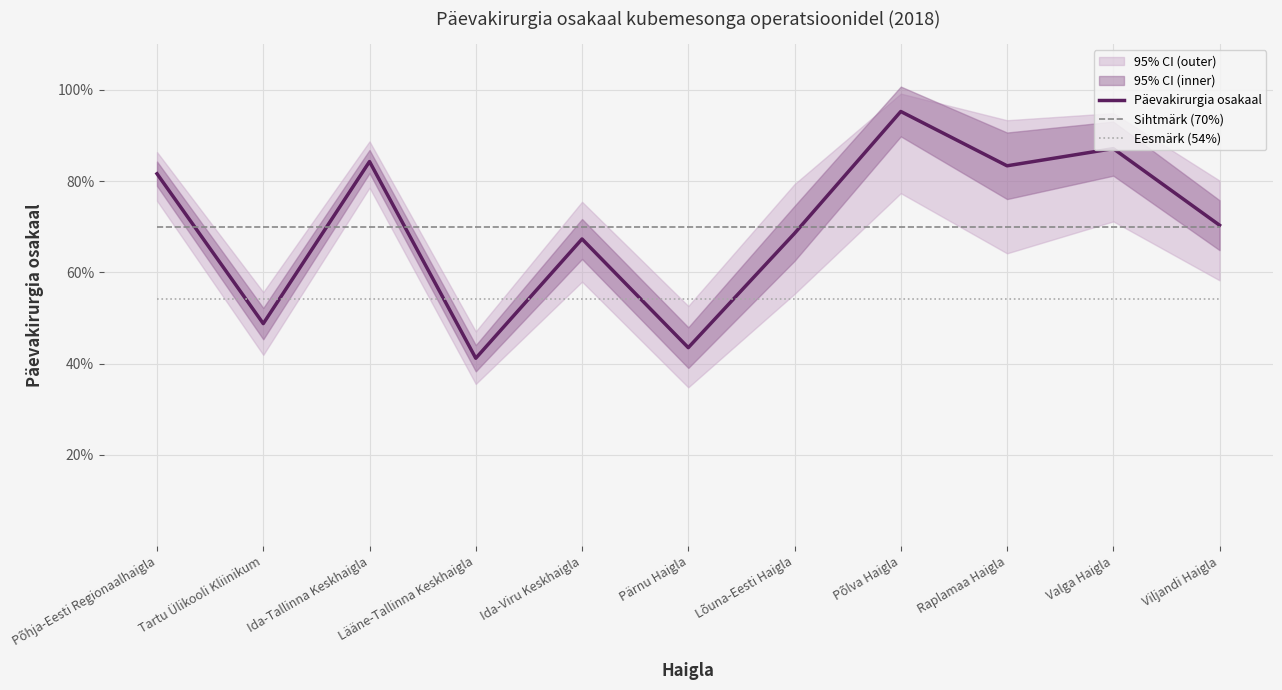

In Päevakirurgia osakaal, how many points are lower than both neighbors (excluding endpoints)?

4